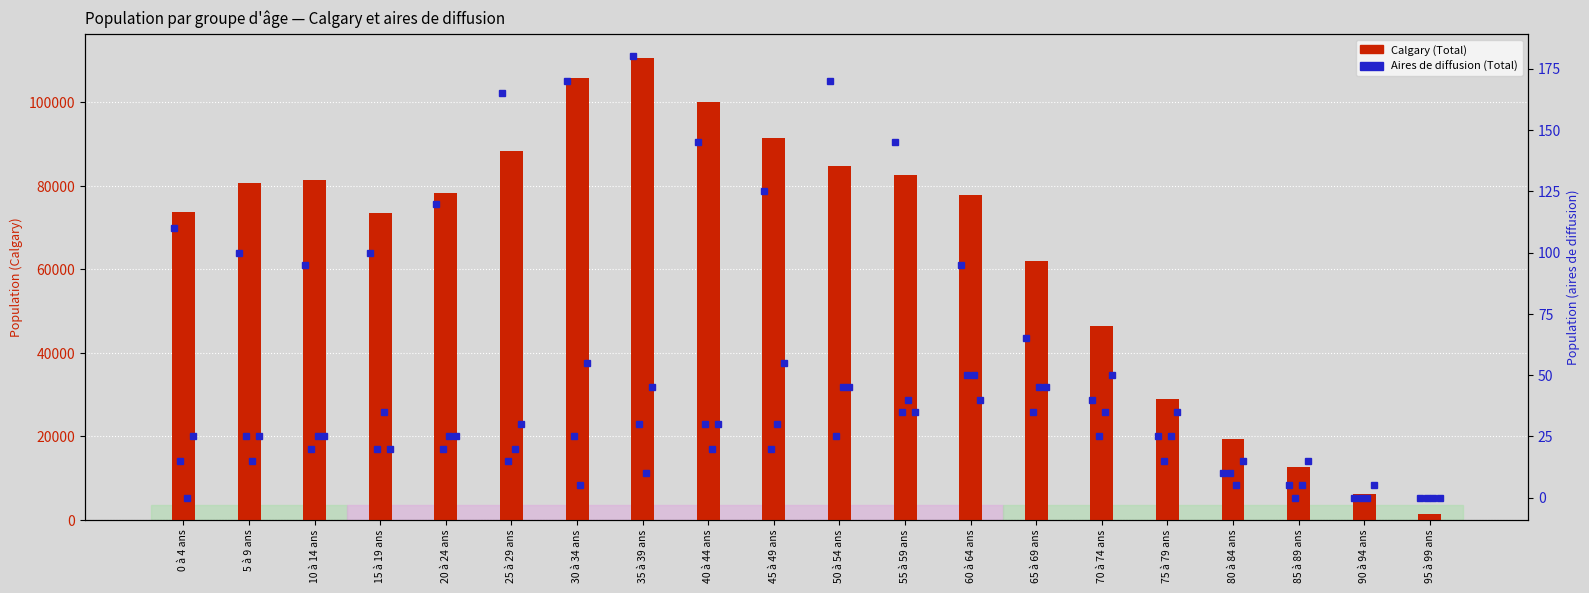

Between 0 à 4 ans and 90 à 94 ans, which series saw the biggest shift?

Calgary (Total)